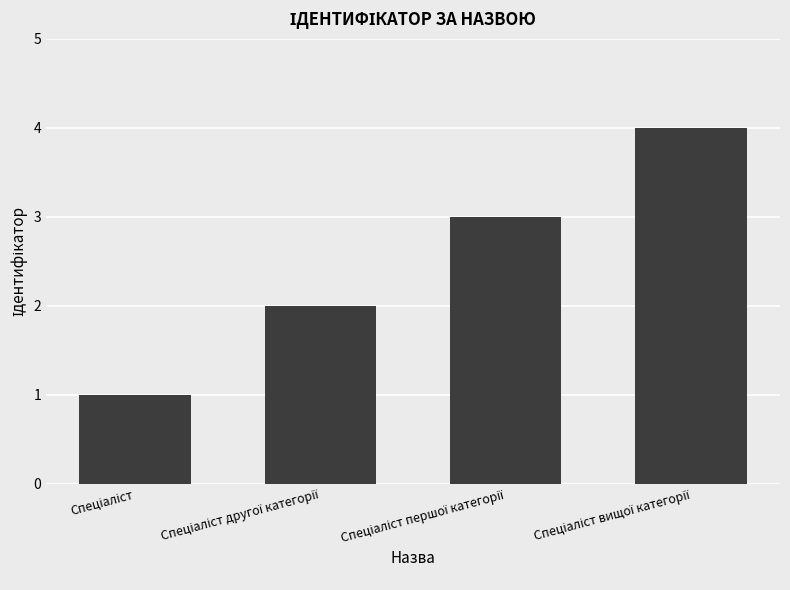

What is the sum of all values?

10